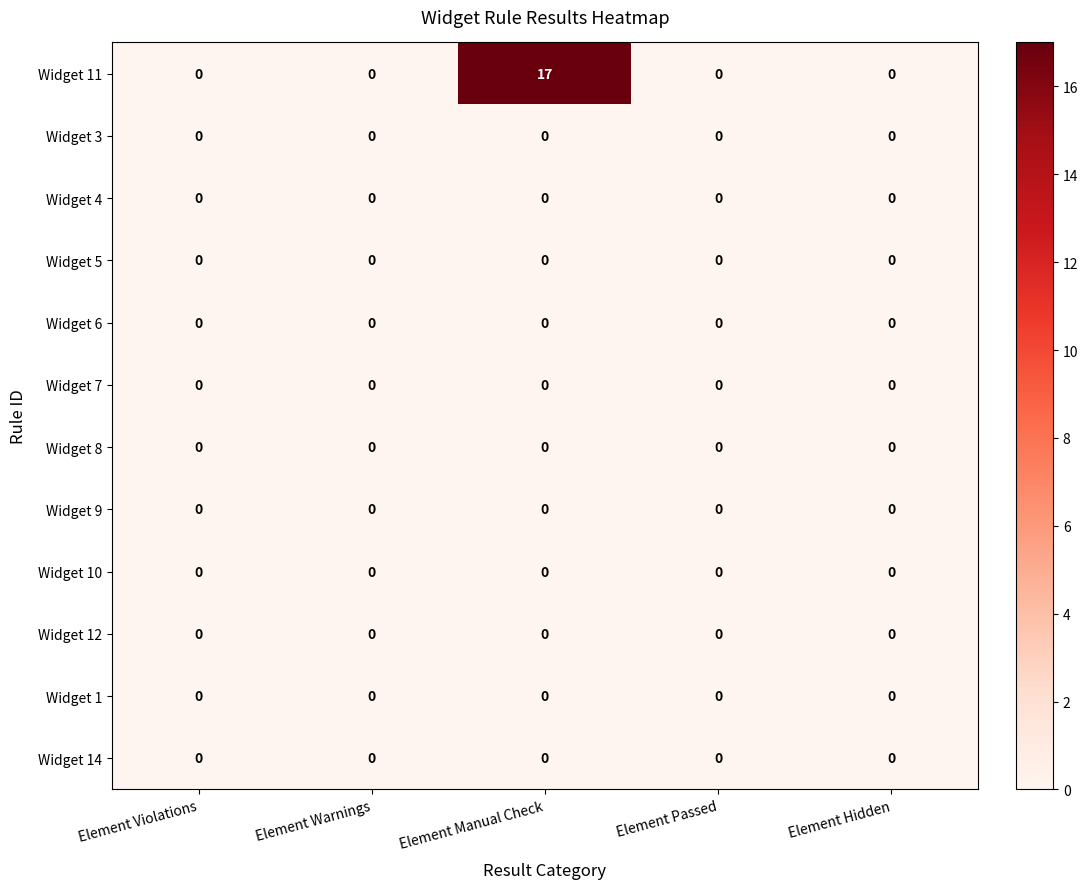

The value of Widget 8 at Element Hidden is 0. True or false?

True